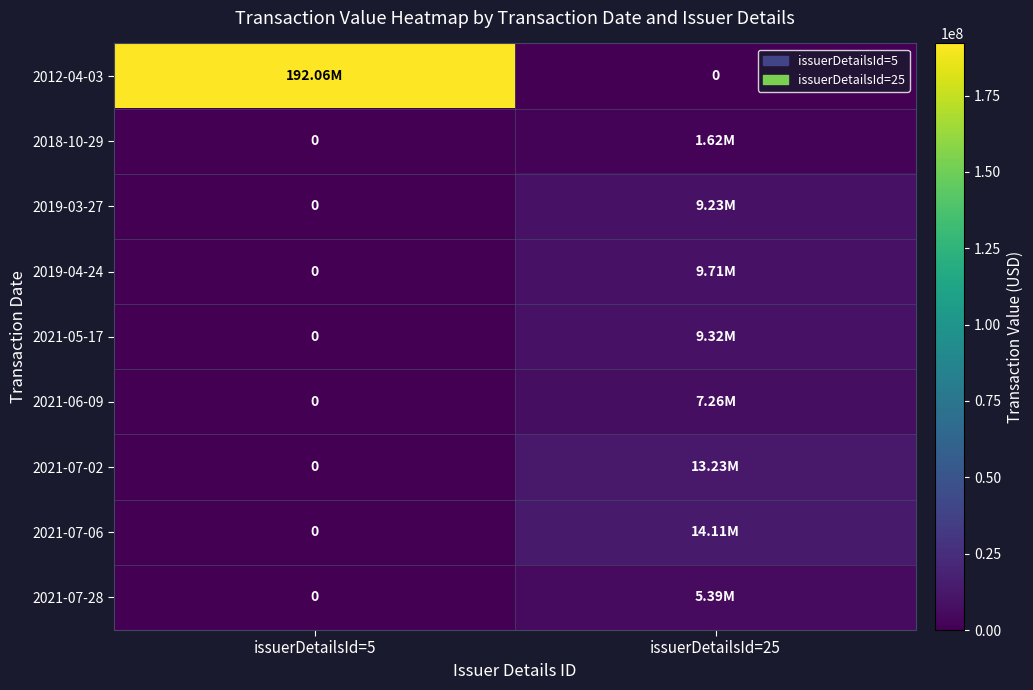

Rank the series at issuerDetailsId=25 from highest to lowest value.

2021-07-06, 2021-07-02, 2019-04-24, 2021-05-17, 2019-03-27, 2021-06-09, 2021-07-28, 2018-10-29, 2012-04-03